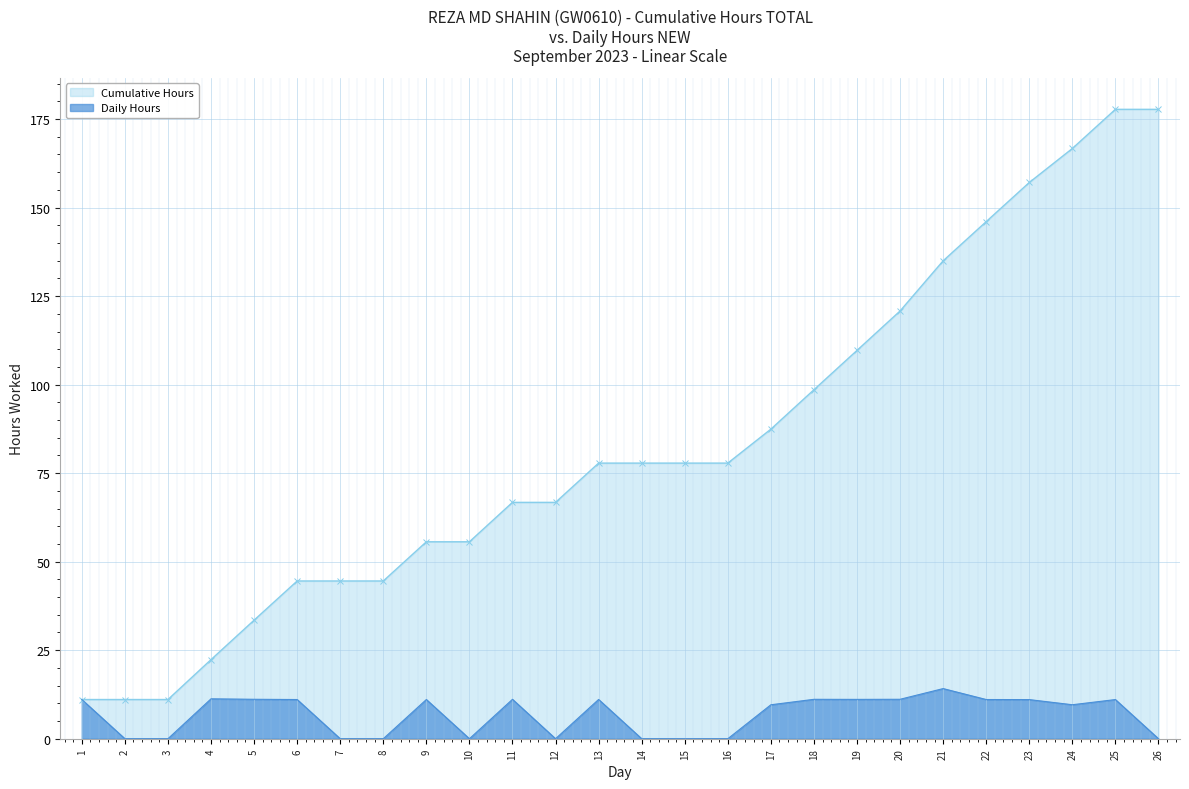

What is the total value across all series at 5?

44.6